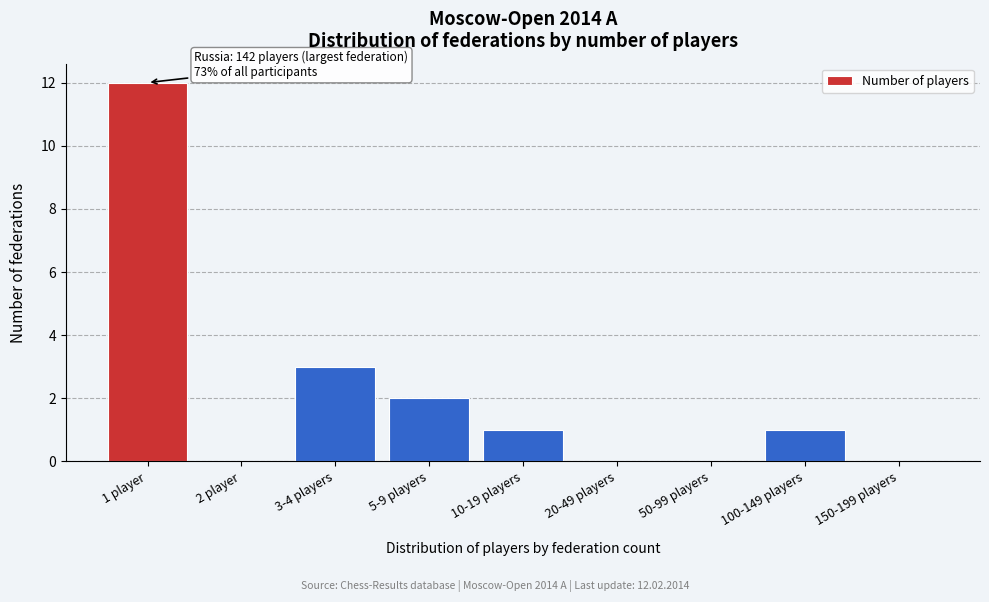

Reading left to right, what are all the values shown in this chart?

1 player=12	2 player=0	3-4 players=3	5-9 players=2	10-19 players=1	20-49 players=0	50-99 players=0	100-149 players=1	150-199 players=0